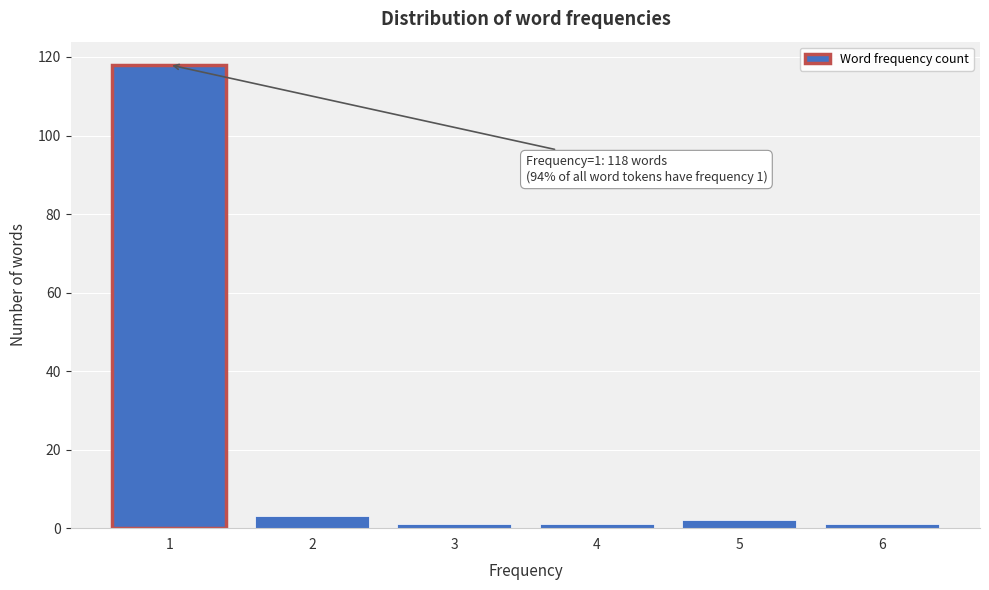

Reading left to right, extract all data points from this chart.

1=118	2=3	3=1	4=1	5=2	6=1